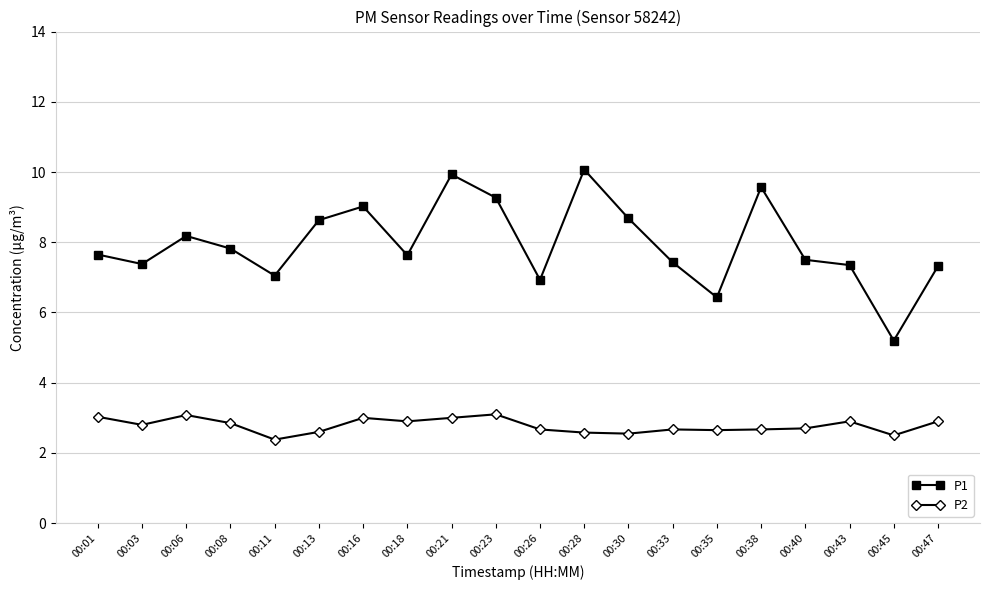

At which category does P2 reach its first local valley?

00:03